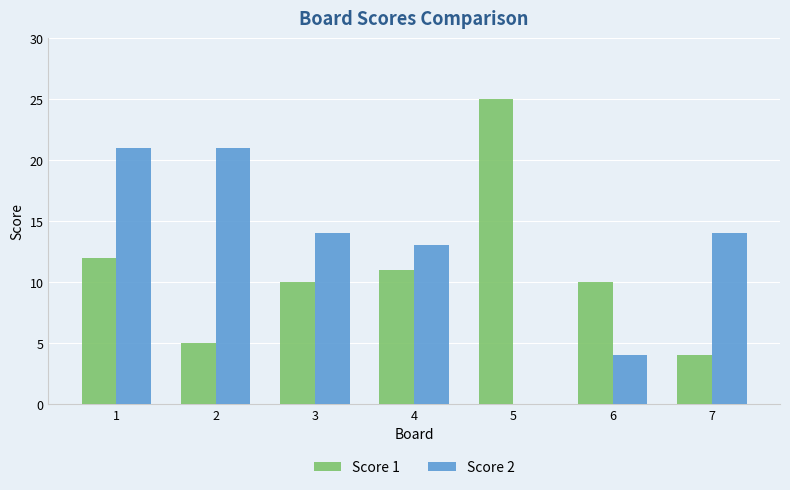

How many categories are shown in the chart?

7